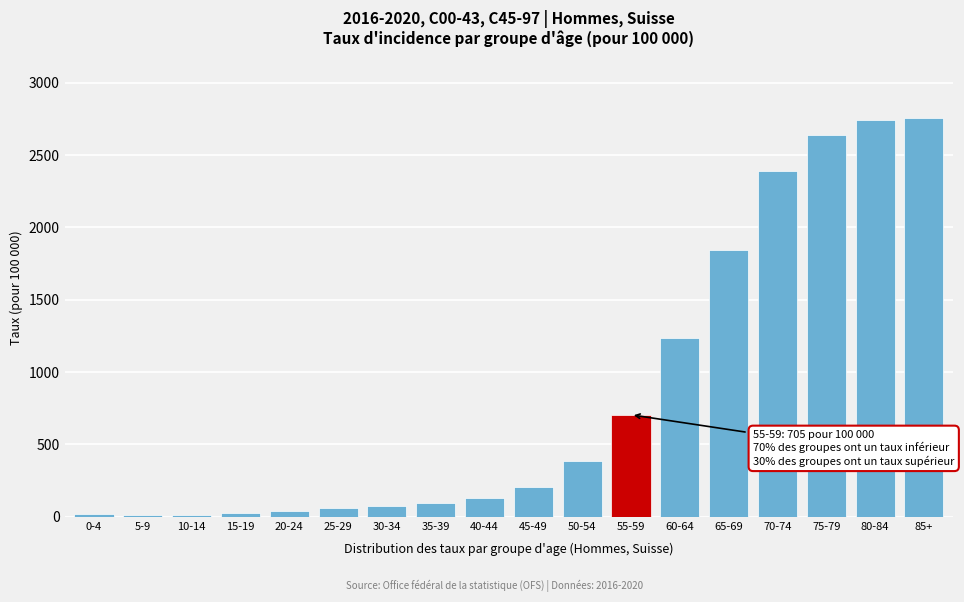

What is the label of the 7th bar from the right?

55-59